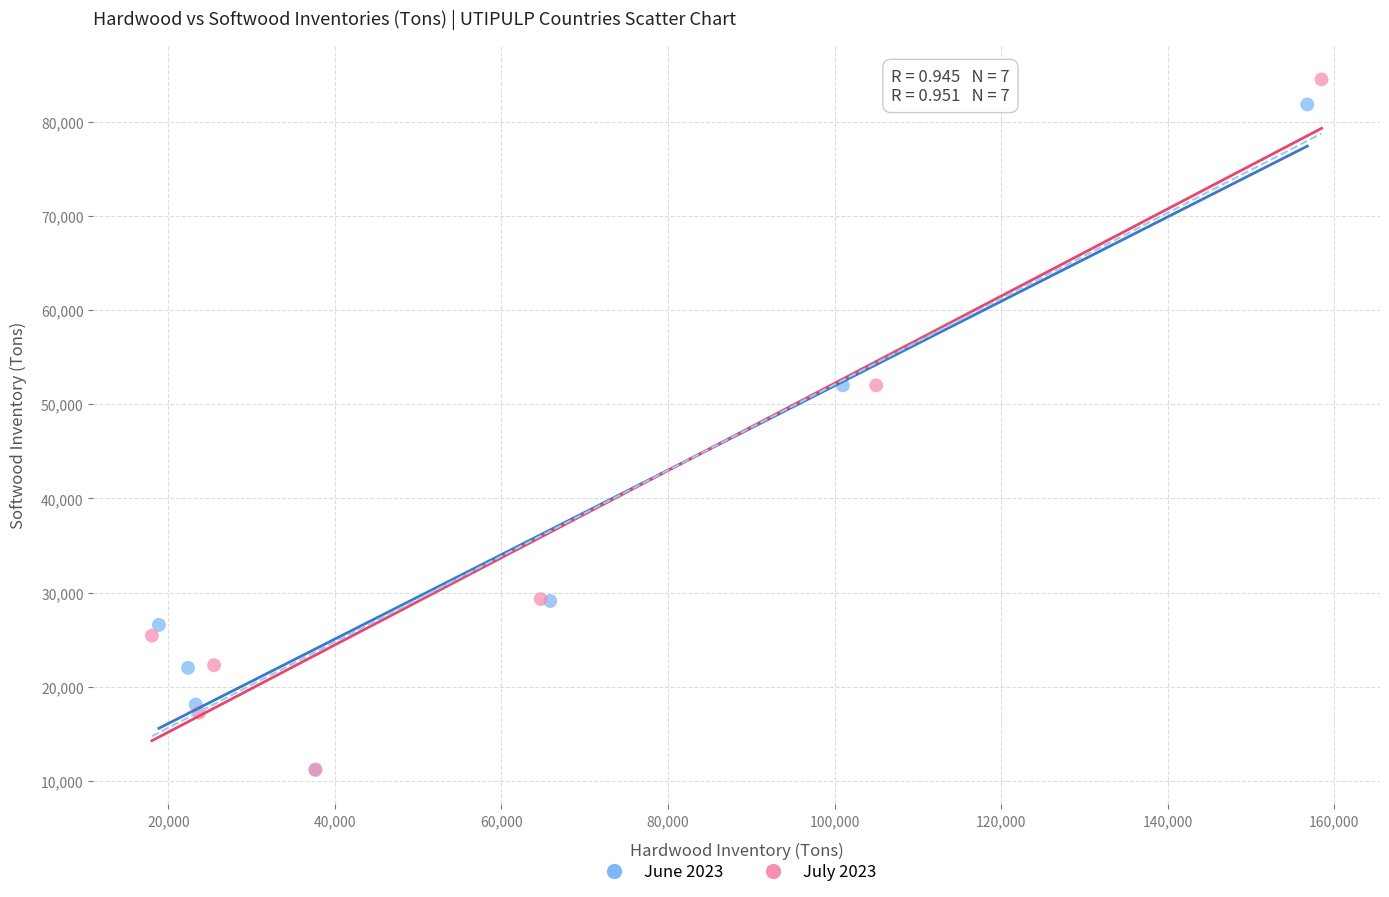

Which series has the largest Y range (max minus min)?

July 2023